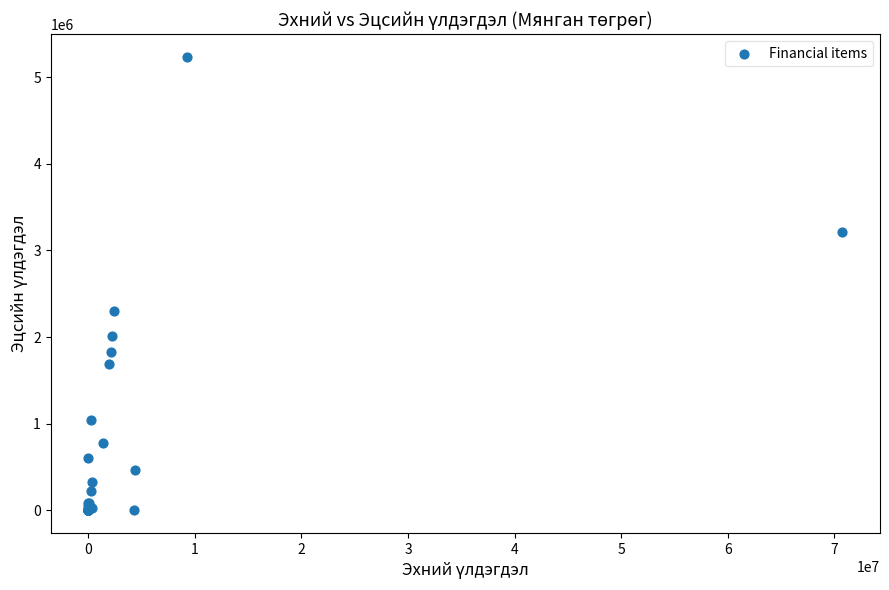

What Y value in the scatter plot is closest to 2616409?

2302735.9